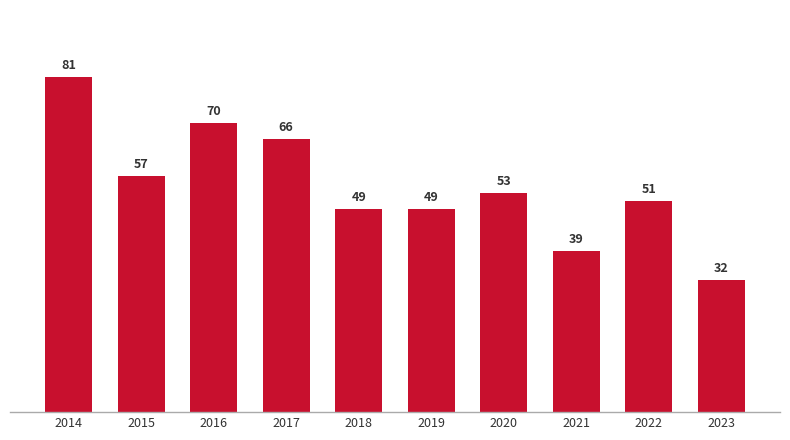

What is the value of the 3rd bar from the left?

70